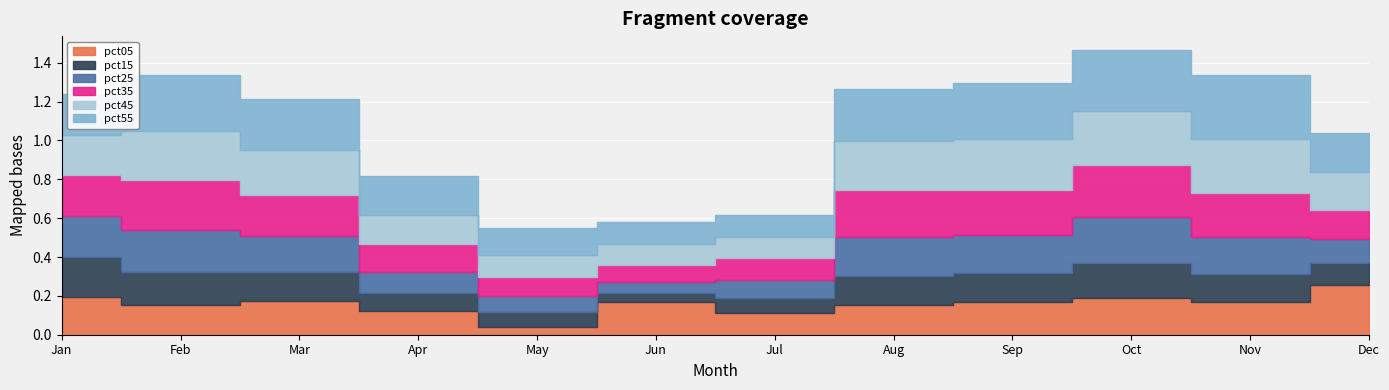

Where is the first local maximum for pct45?

Feb